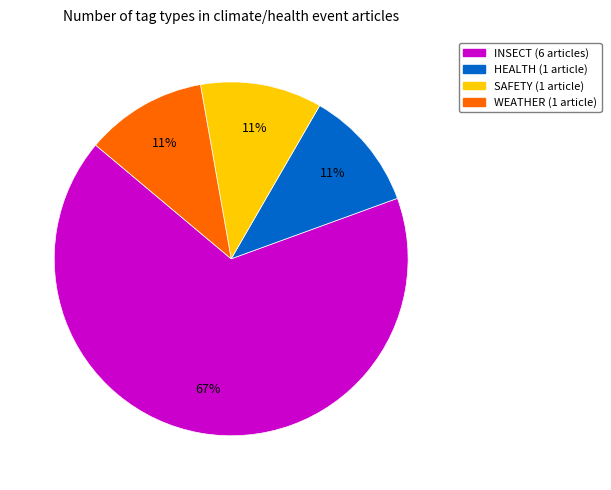

Is it true that INSECT is 67% of the pie?

True